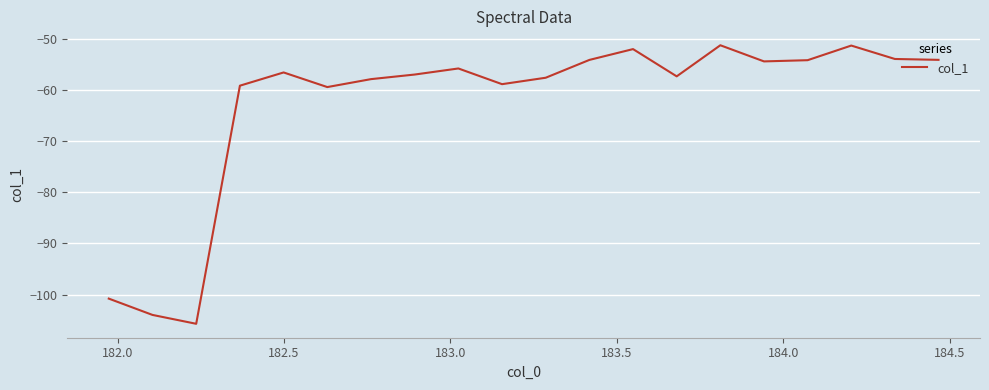

What is the difference between the maximum and minimum values?

54.4